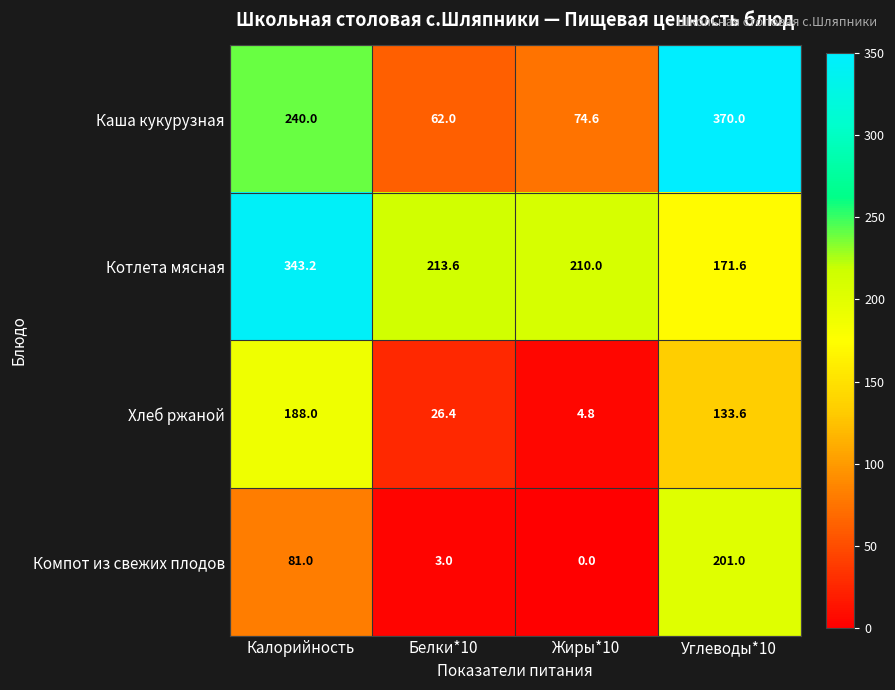

Reading left to right, transcribe all the data shown in this chart.

Каша кукурузная: Калорийность=240.0	Белки*10=62.0	Жиры*10=74.6	Углеводы*10=370.0
Котлета мясная: Калорийность=343.2	Белки*10=213.6	Жиры*10=210.0	Углеводы*10=171.6
Хлеб ржаной: Калорийность=188.0	Белки*10=26.4	Жиры*10=4.8	Углеводы*10=133.6
Компот из свежих плодов: Калорийность=81.0	Белки*10=3.0	Жиры*10=0.0	Углеводы*10=201.0